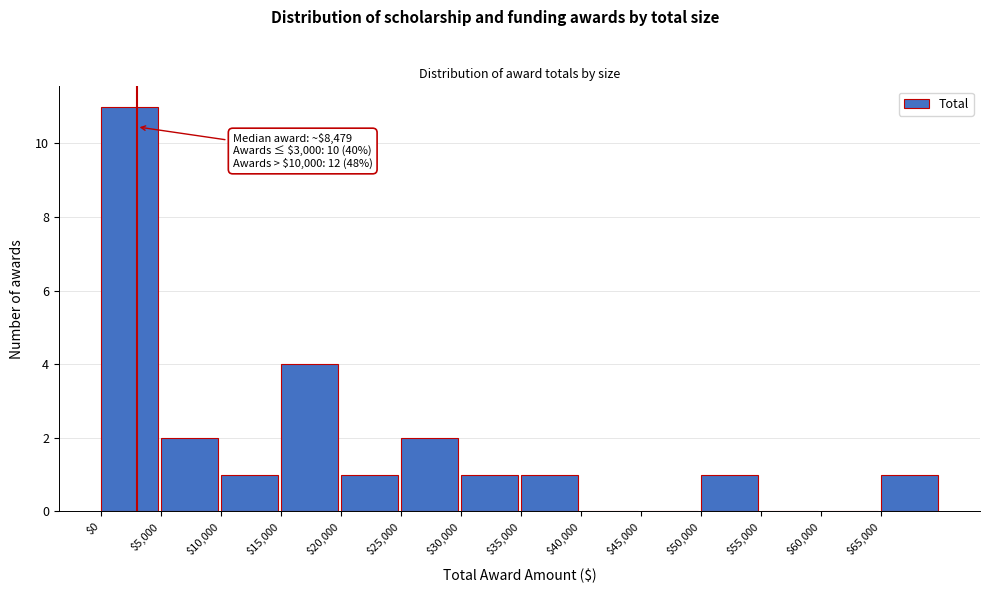

Over which range of the x-axis is the bar tallest?

0 to 5000